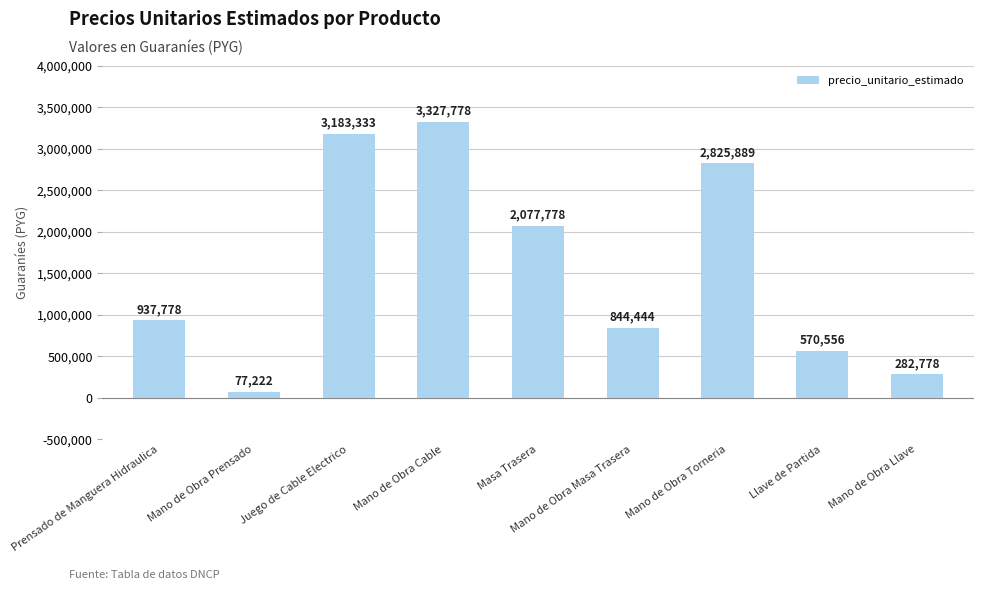

Rank the categories by value from lowest to highest.

Mano de Obra Prensado, Mano de Obra Llave, Llave de Partida, Mano de Obra Masa Trasera, Prensado de Manguera Hidraulica, Masa Trasera, Mano de Obra Torneria, Juego de Cable Electrico, Mano de Obra Cable